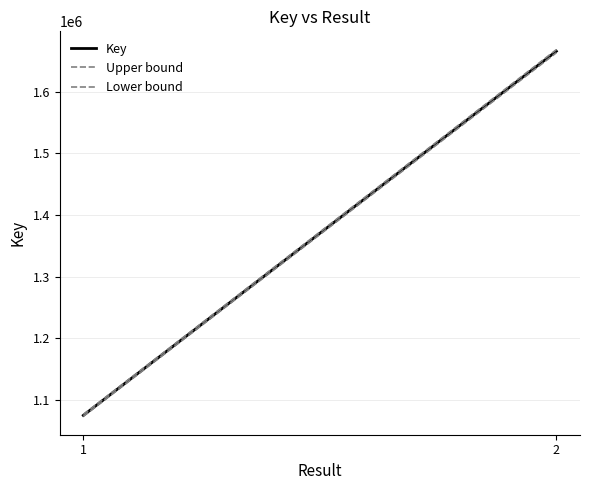

Which category has the highest value in the Upper bound series?

2